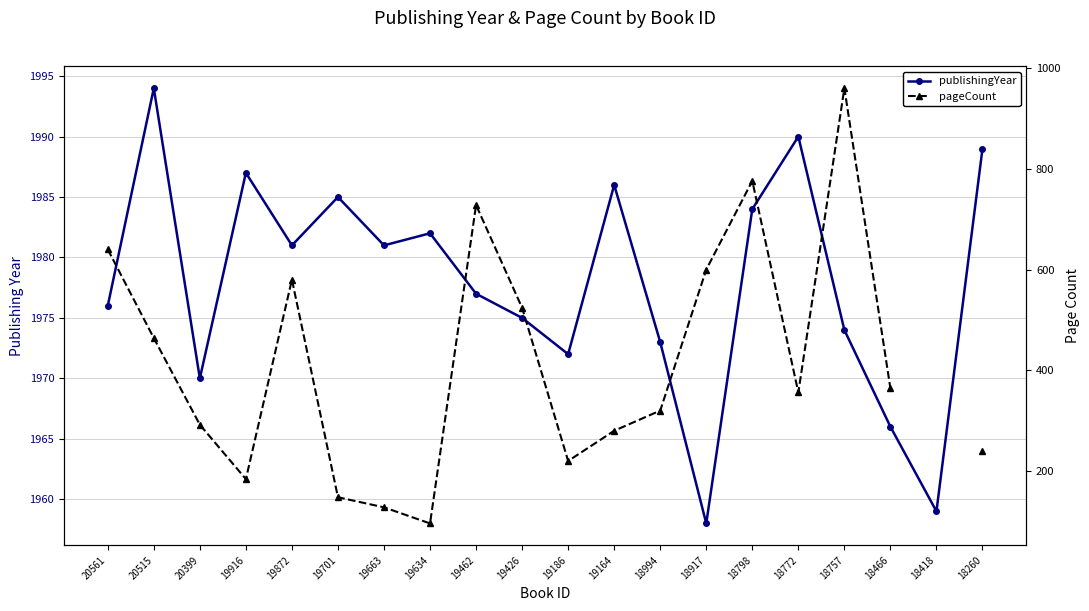

Rank the categories by publishingYear value from highest to lowest.

20515, 18772, 18260, 19916, 19164, 19701, 18798, 19634, 19872, 19663, 19462, 20561, 19426, 18757, 18994, 19186, 20399, 18466, 18418, 18917